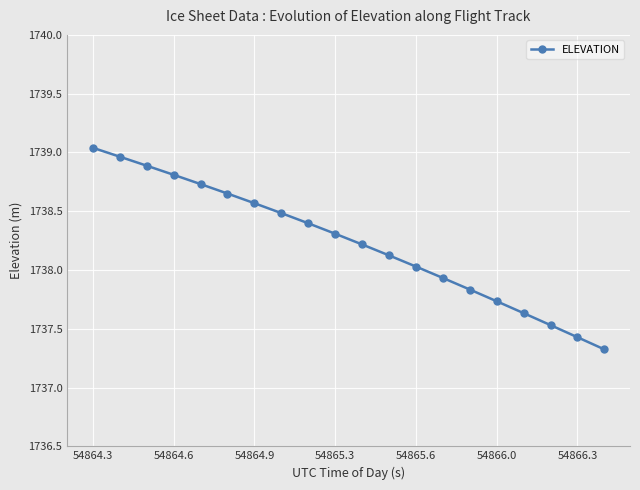

How many values exceed 1738?

13